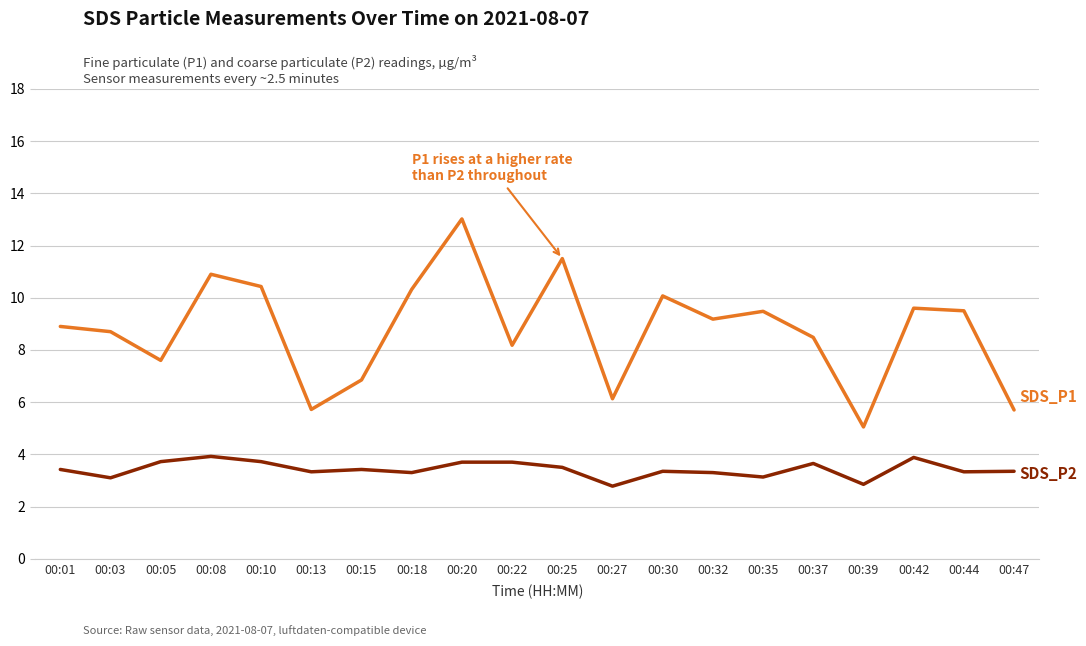

What is the total value across all series at 00:32?

12.5